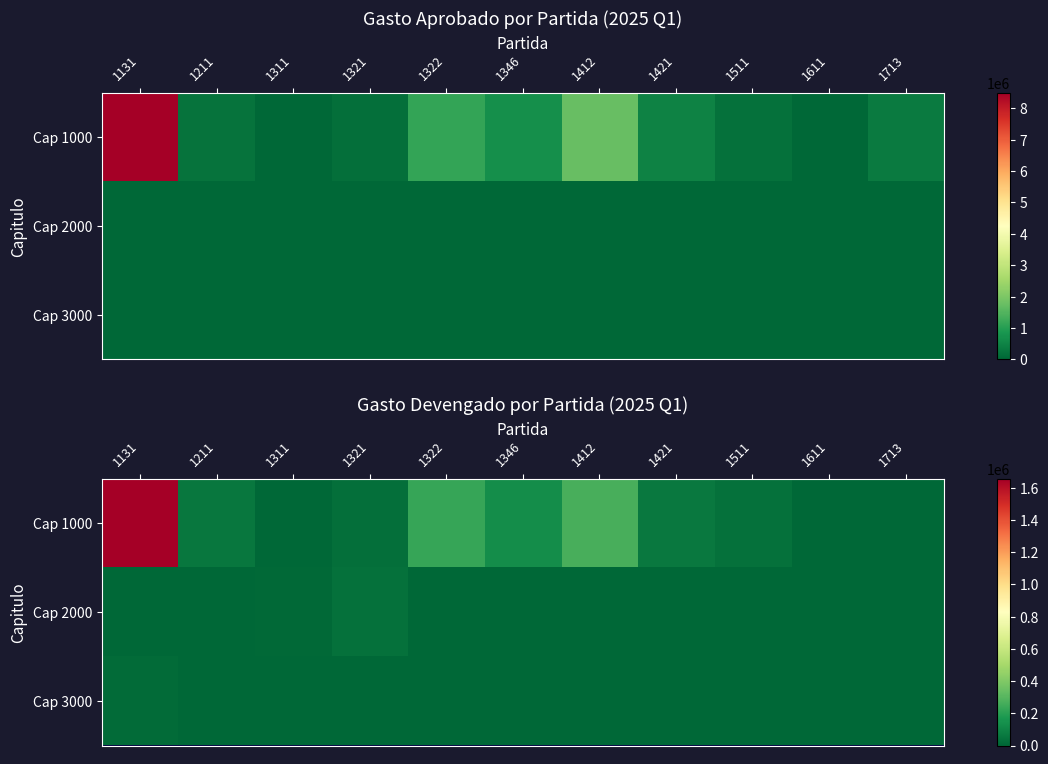

At 1421, list the series in order from smallest to largest.

Cap 2000, Cap 3000, Cap 1000